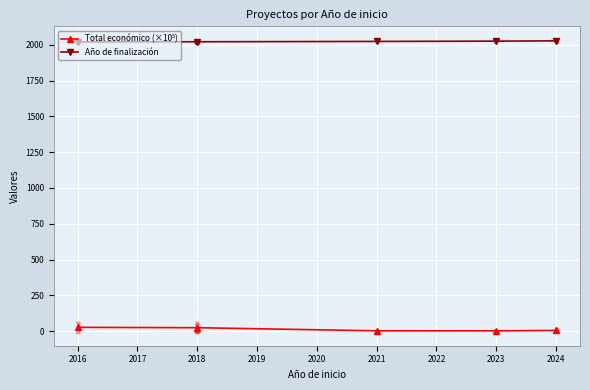

What is the average value of the Año de finalización series?

2023.0